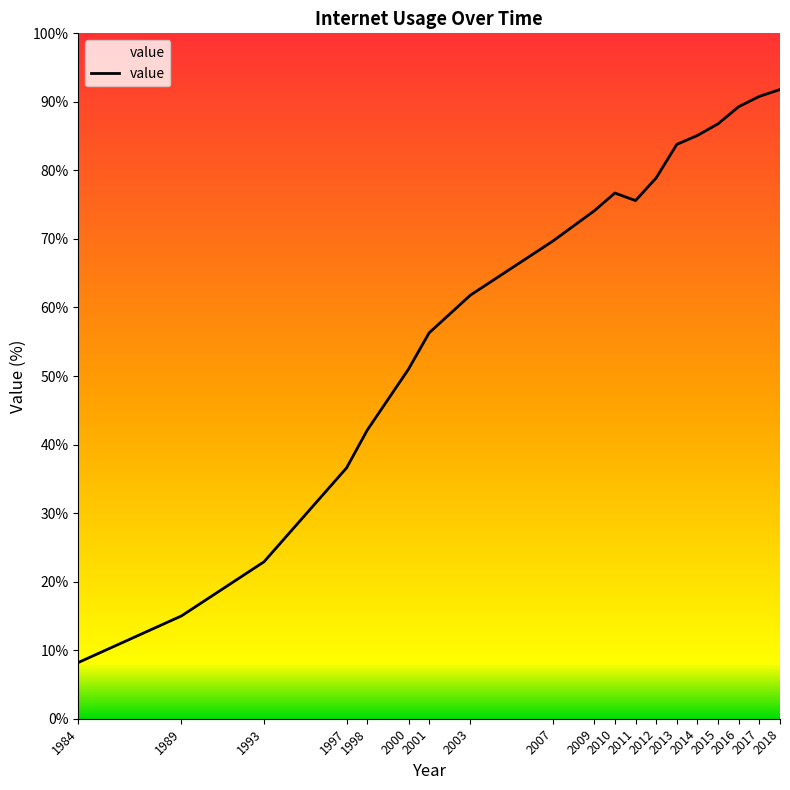

What is the maximum value shown in the chart?

91.8